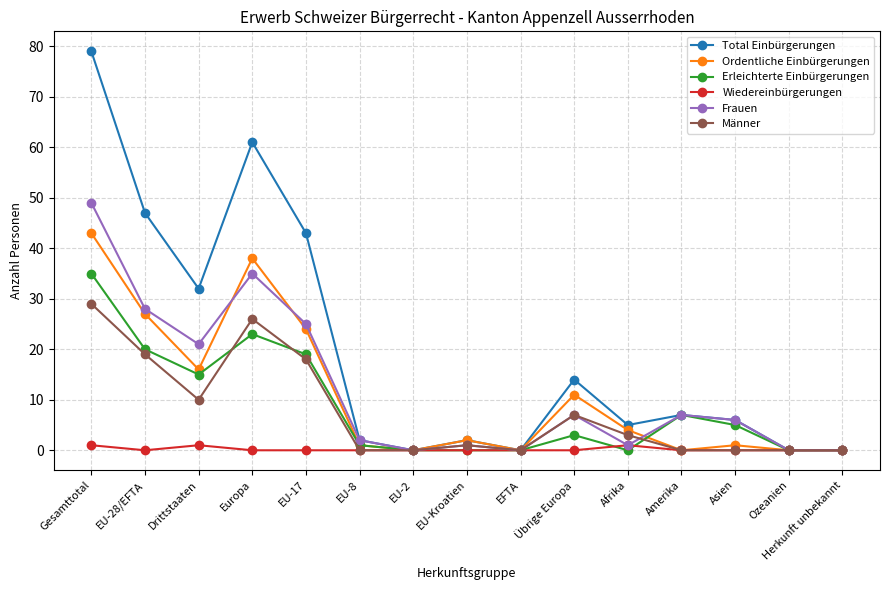

Which series has the largest total across all categories?

Total Einbürgerungen